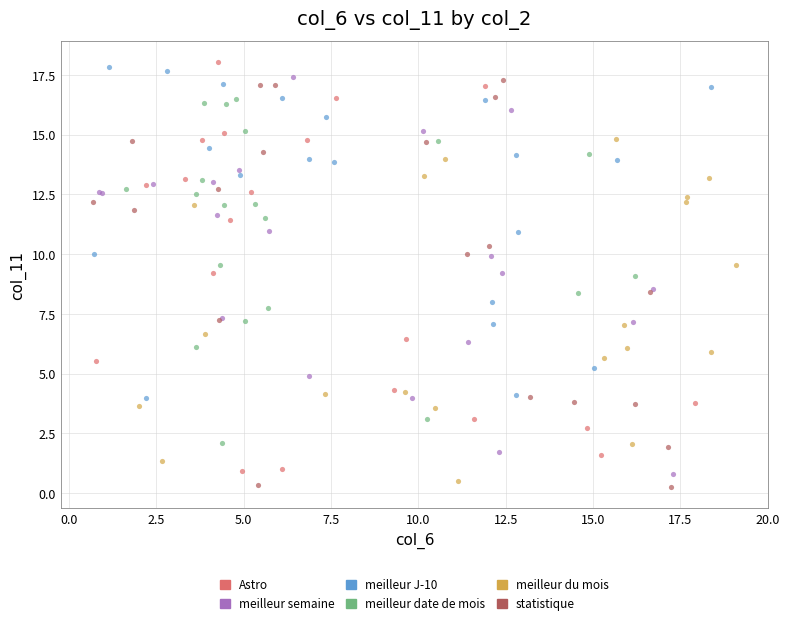

Which series contains the lowest Y value?

statistique